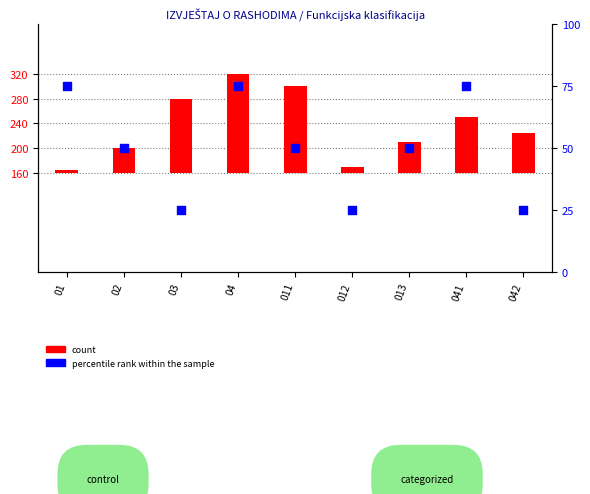

What are all the series names shown in the legend?

count, percentile rank within the sample